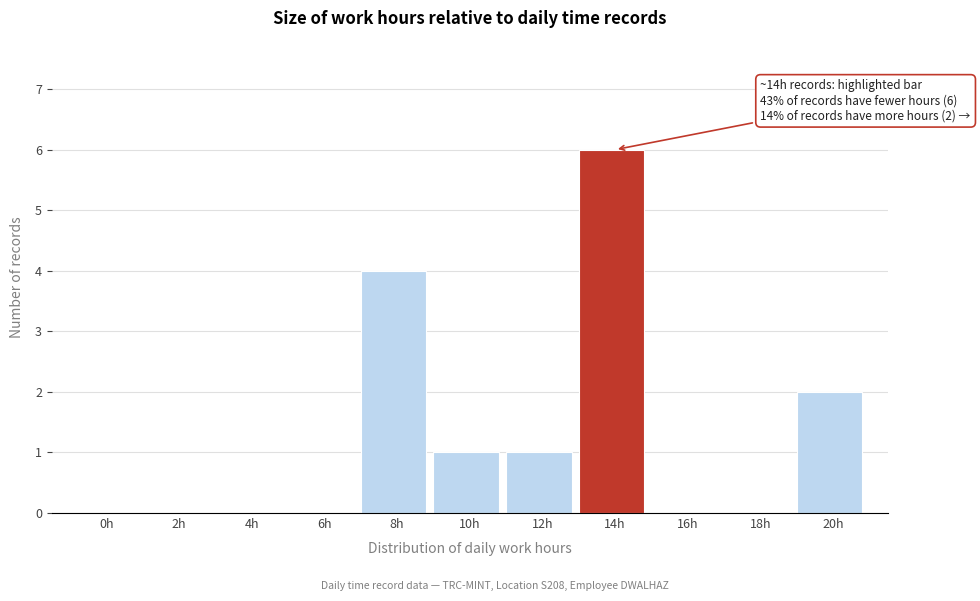

Reading right to left, extract all data points from this chart.

20h=2	18h=0	16h=0	14h=6	12h=1	10h=1	8h=4	6h=0	4h=0	2h=0	0h=0